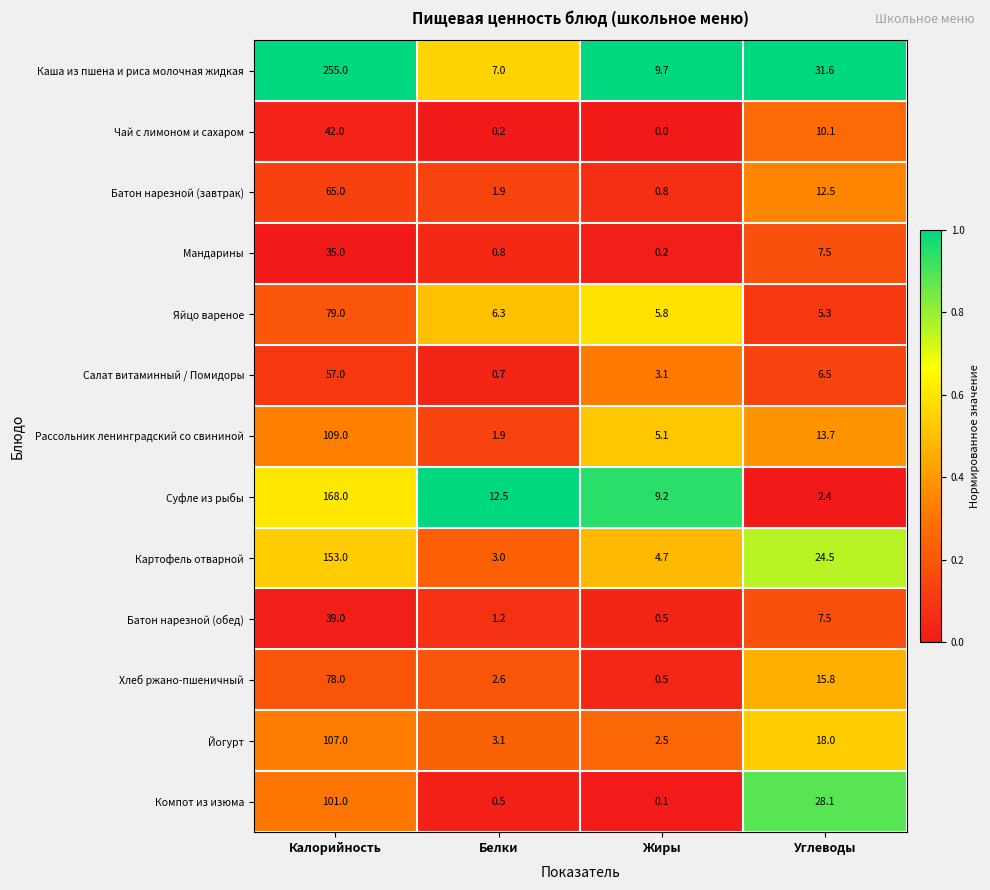

The Яйцо вареное series shows 9.1 at Белки. True or false?

False